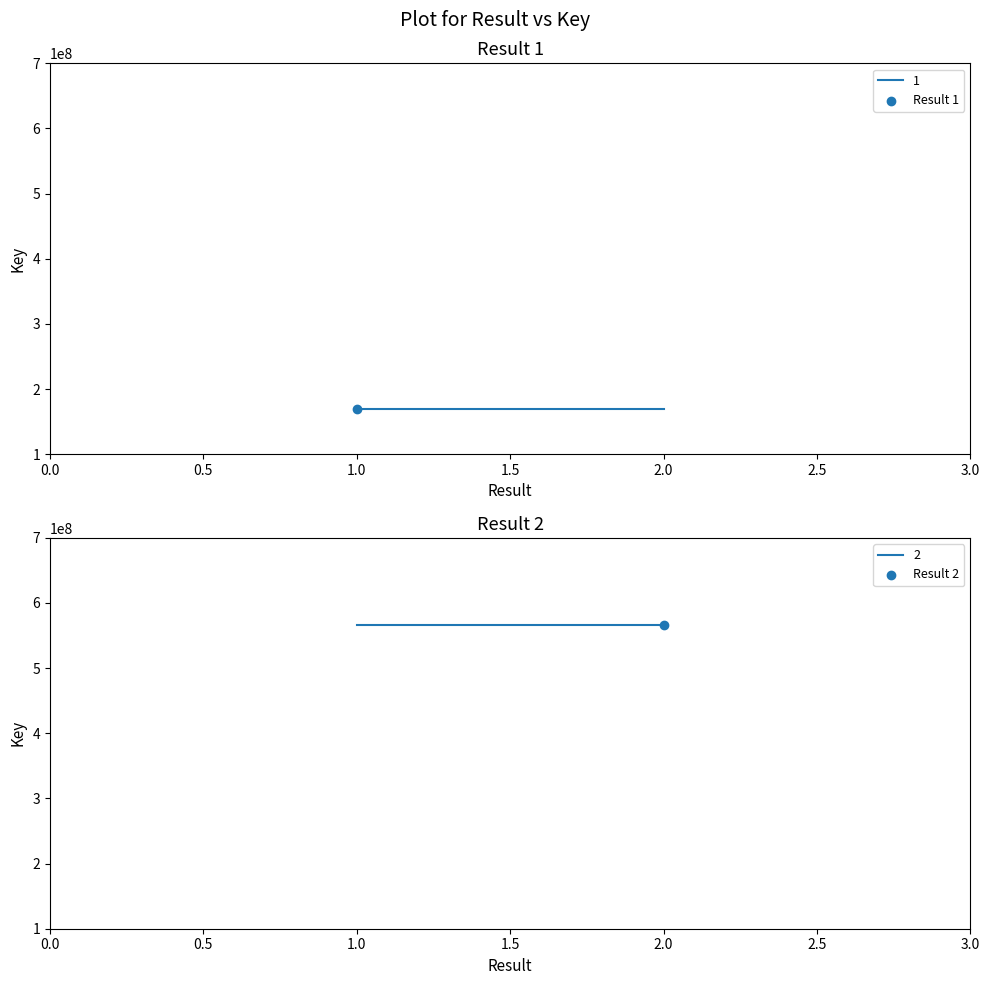

Approximately how many times larger is the value at 2 compared to 1?

3.4